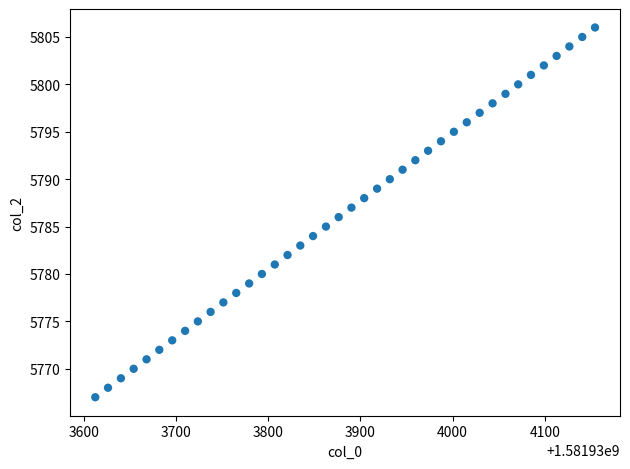

What is the range of Y values (max minus min)?

39